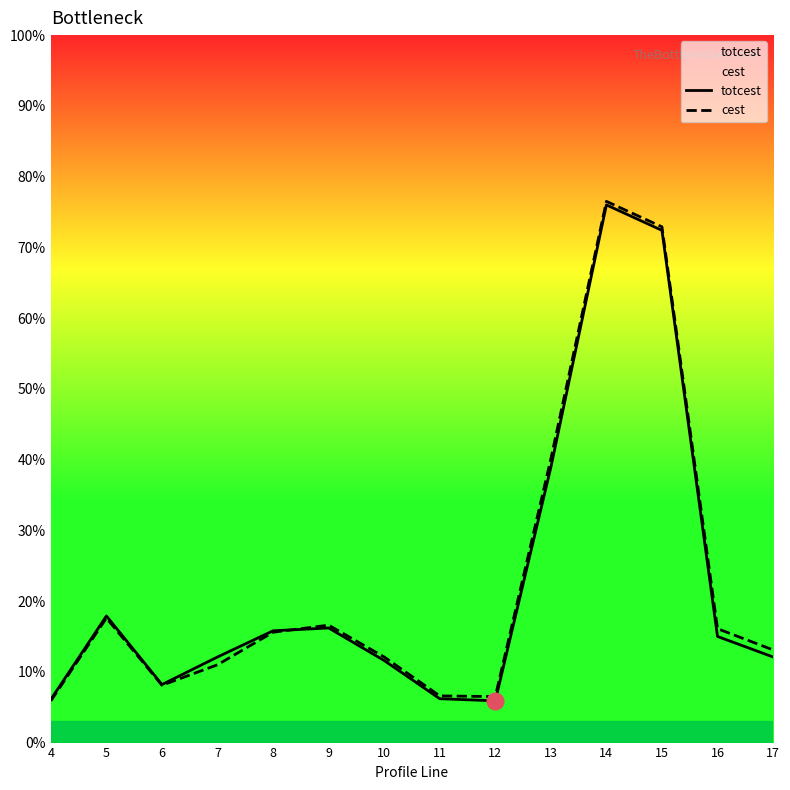

What is the value of the cest point at the 7th from the left?

12.1